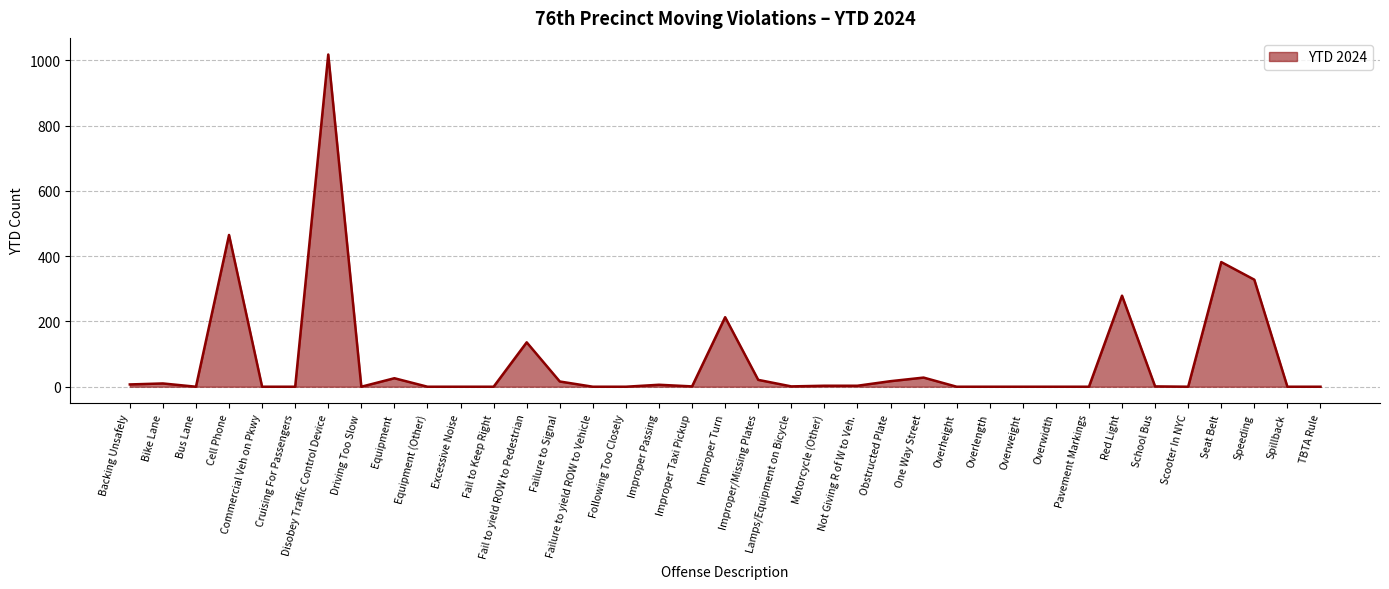

At which label does the data first exceed 1?

Backing Unsafely